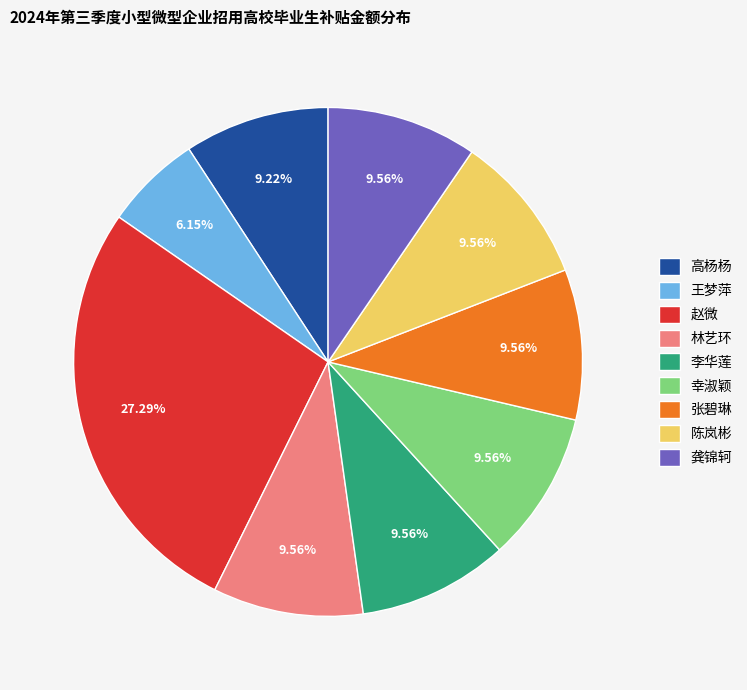

Does any single category account for the majority?

No